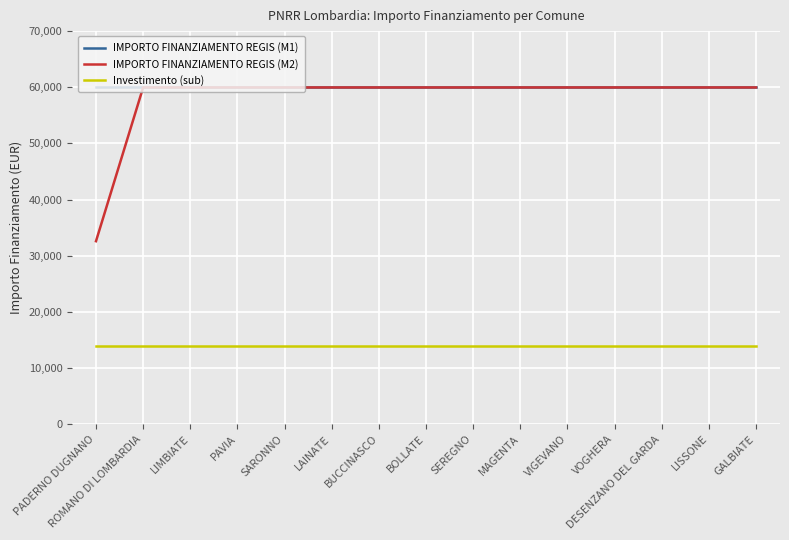

Read the Investimento (sub) value at MAGENTA.

14000